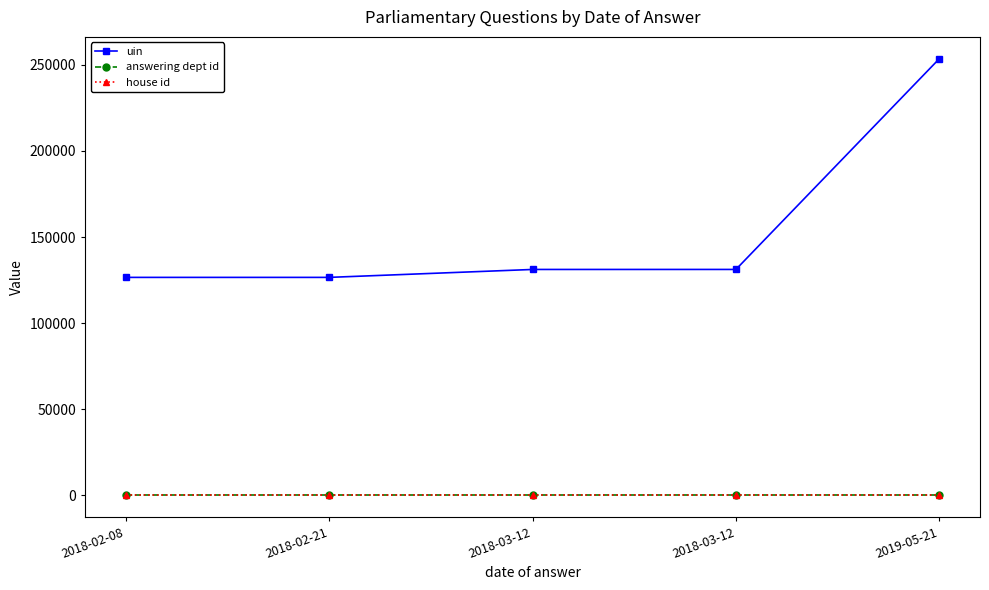

Which label corresponds to the largest value in the chart?

2019-05-21